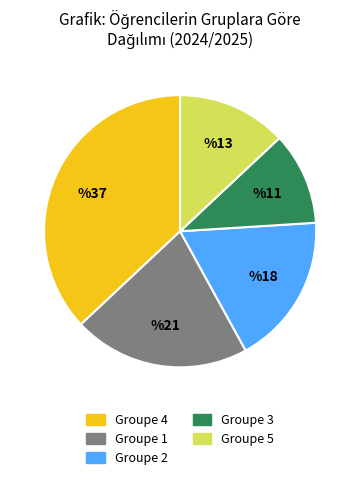

How many slices are in this pie chart?

5